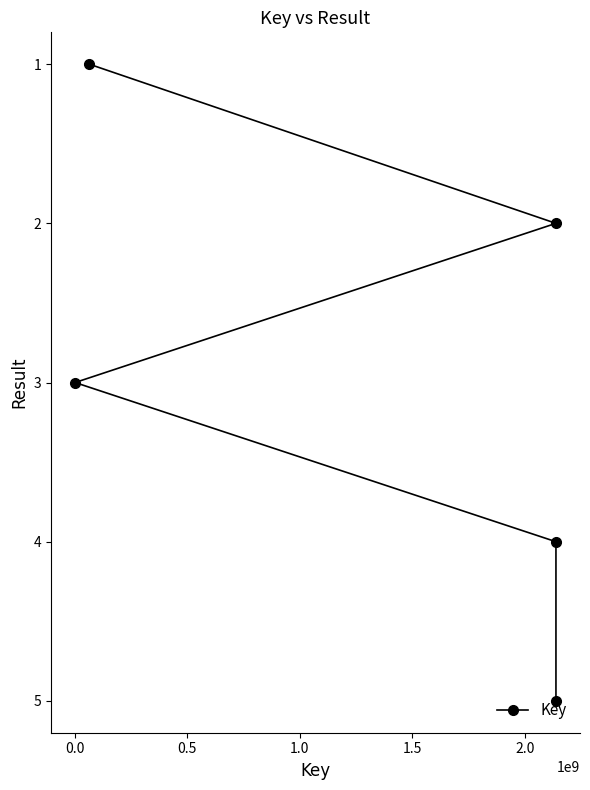

Count the values in the range 2 to 4.

3